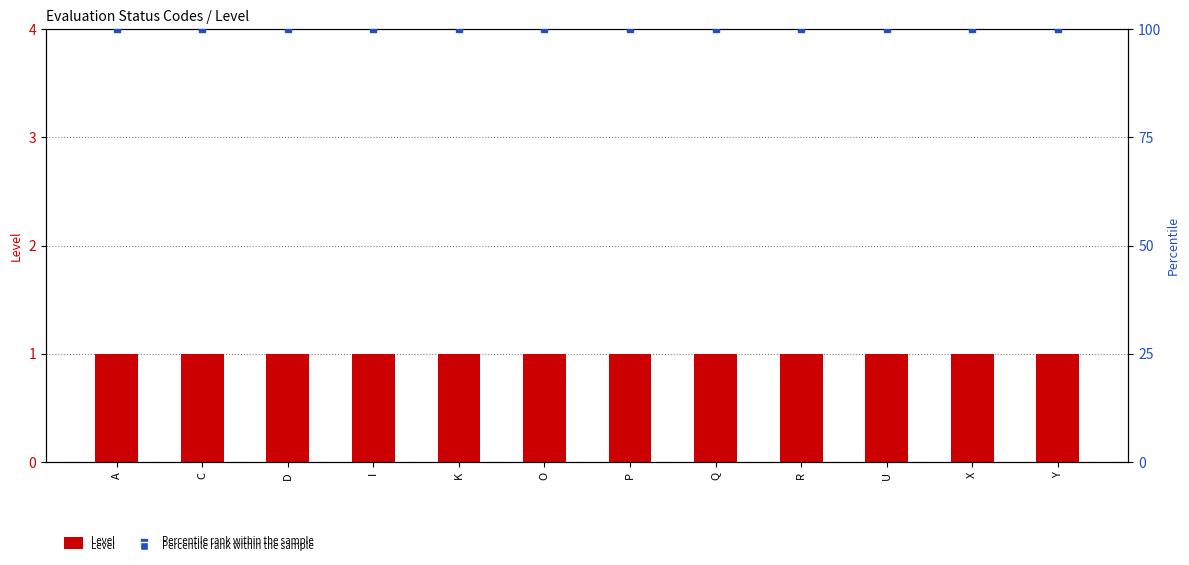

Which series has the largest total across all categories?

Percentile rank within the sample